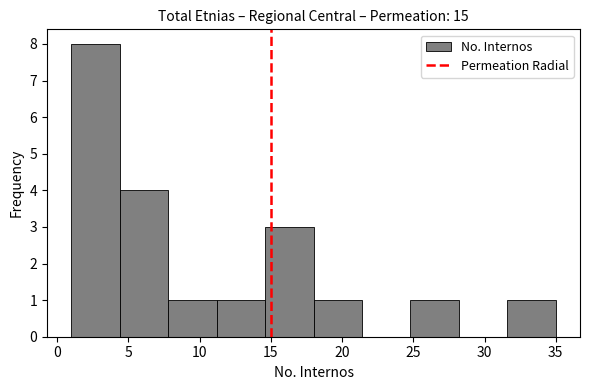

Reading left to right, transcribe this chart: for each bar, give the range it covers on the x-axis and its height. Neither the bar edges nor the heights are printed on the chart, so give them approximately, as read against the axes.

1.0 to 4.4: 8
4.4 to 7.8: 4
7.8 to 11.2: 1
11.2 to 14.6: 1
14.6 to 18.0: 3
18.0 to 21.4: 1
21.4 to 24.8: 0
24.8 to 28.2: 1
28.2 to 31.6: 0
31.6 to 35.0: 1